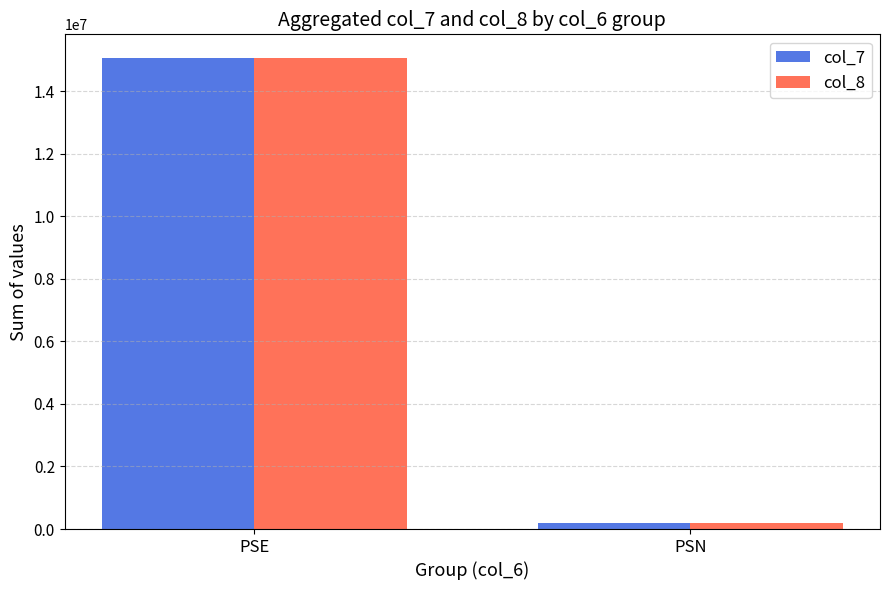

True or false: col_8 has a value of 203199 at PSN.

True